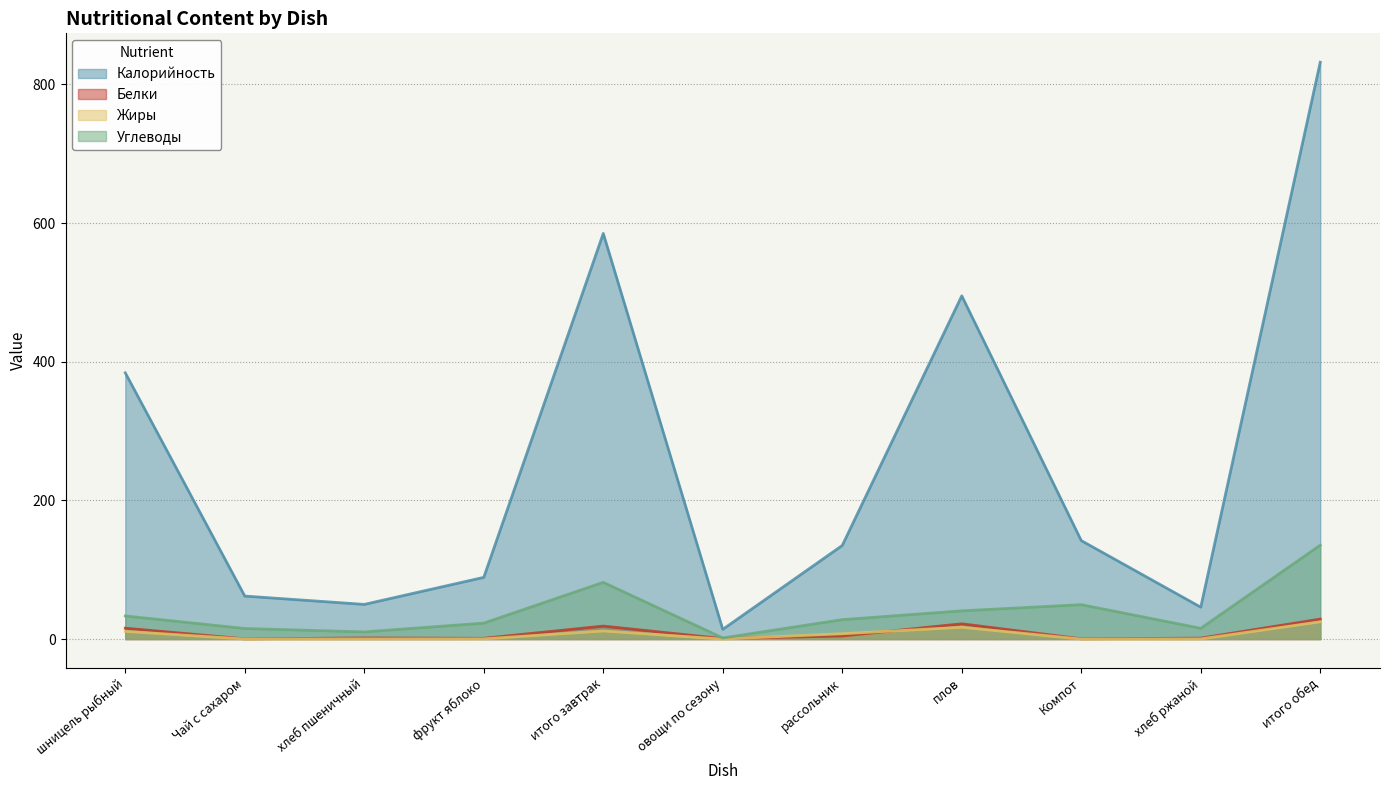

At which category does Углеводы reach its first local valley?

хлеб пшеничный